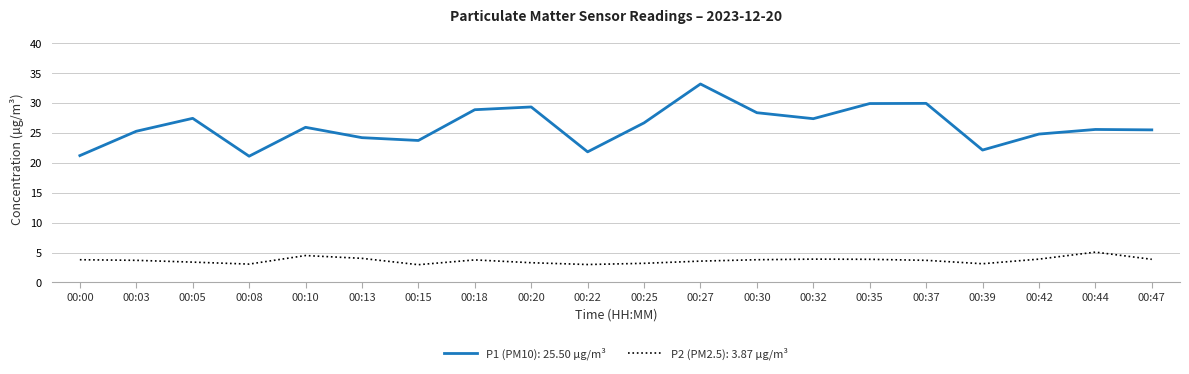

What is the lowest value of the P1 (PM10): 25.50 µg/m³ series?

21.1